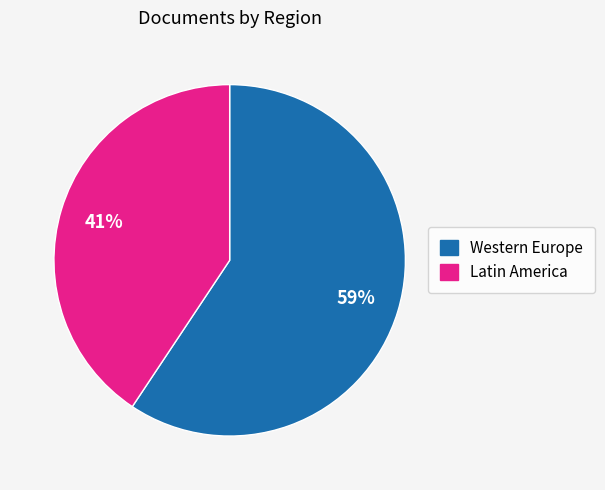

To the nearest percent, what percentage of the pie is Latin America?

41%